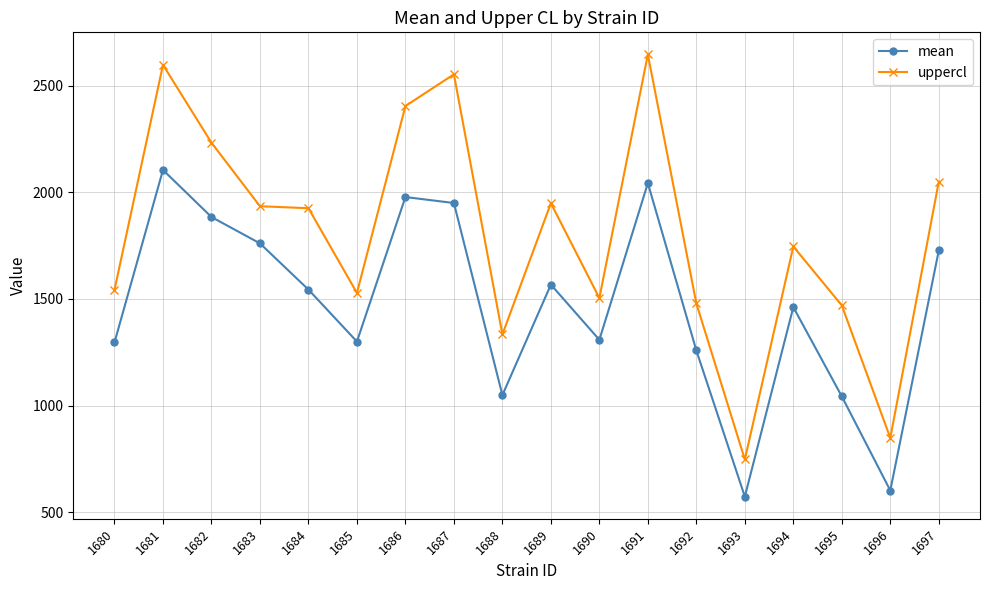

List the series in order of their peak value, lowest first.

mean, uppercl